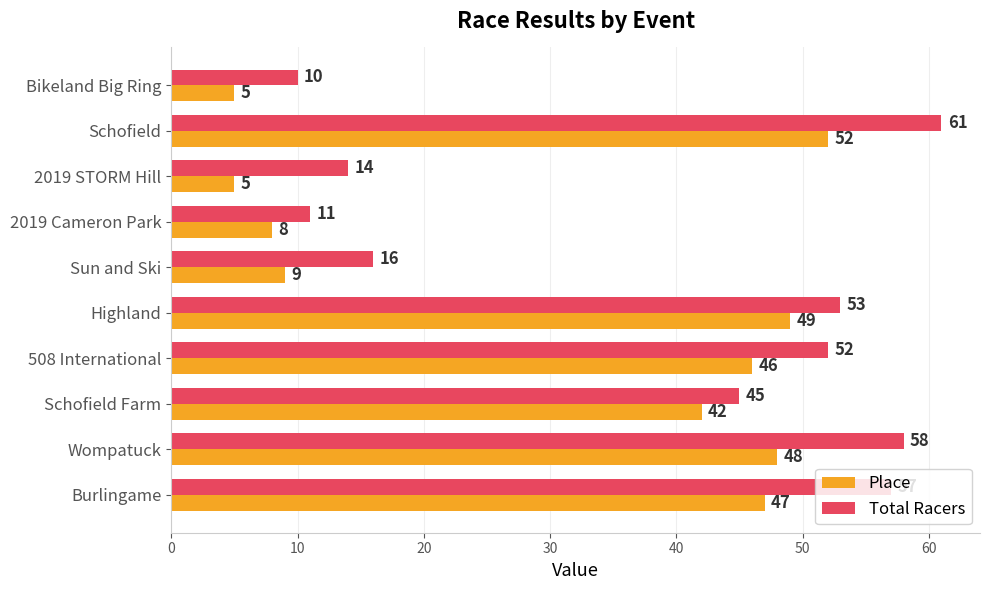

True or false: Total Racers has a value of 4 at Bikeland Big Ring.

False